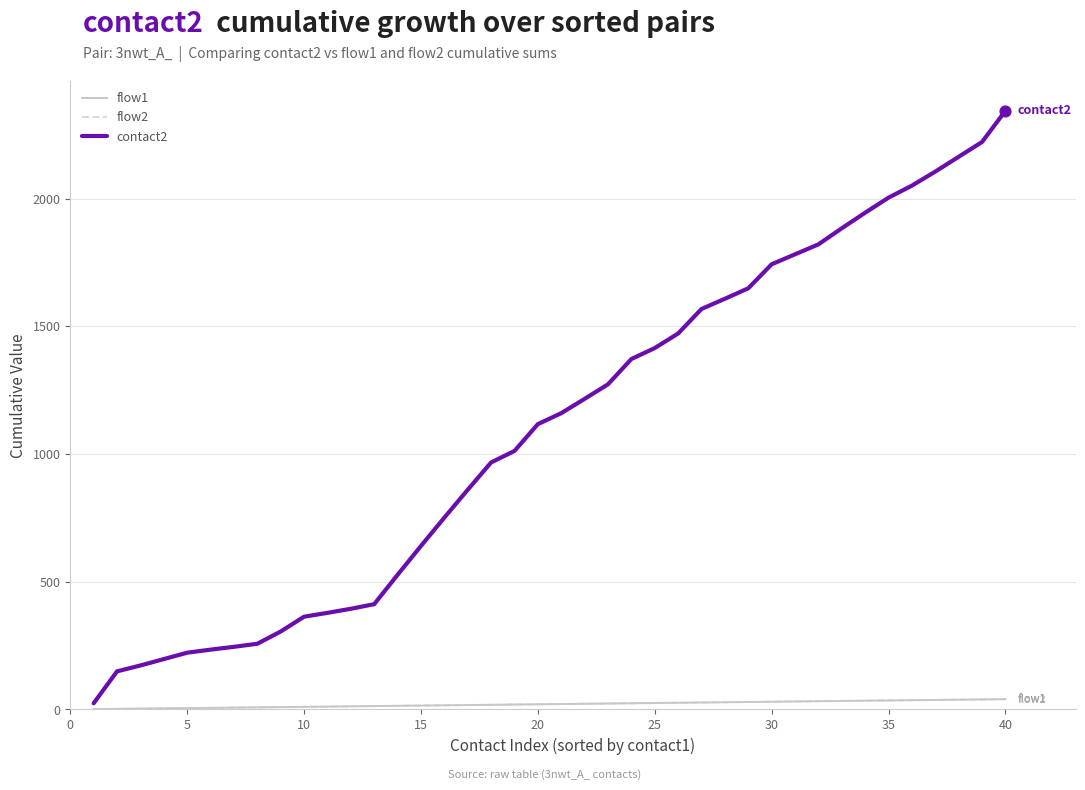

At how many categories does at least one series exceed 580?

26